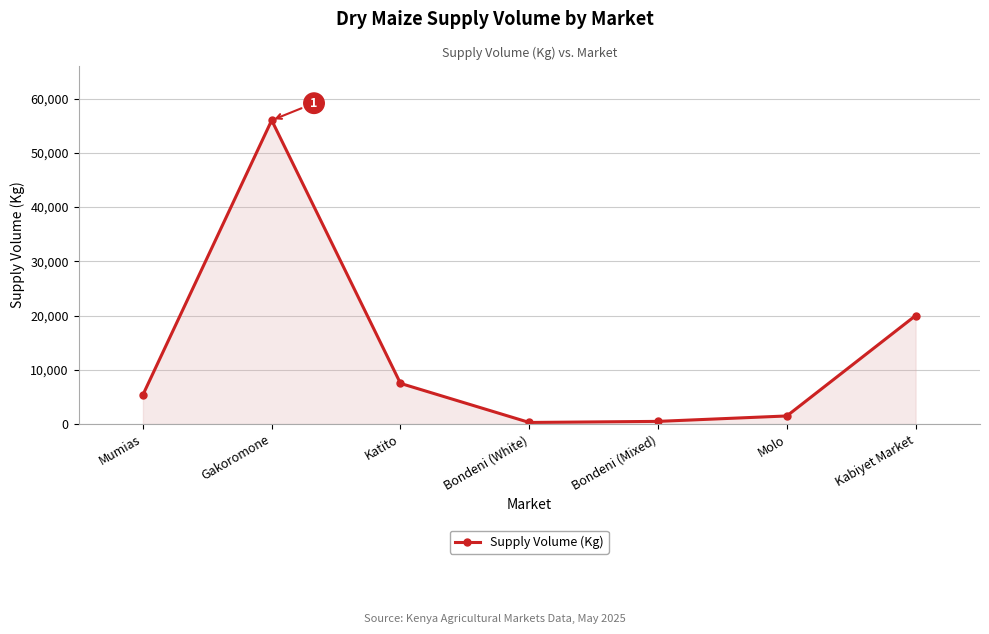

How many lines are shown in the chart?

1